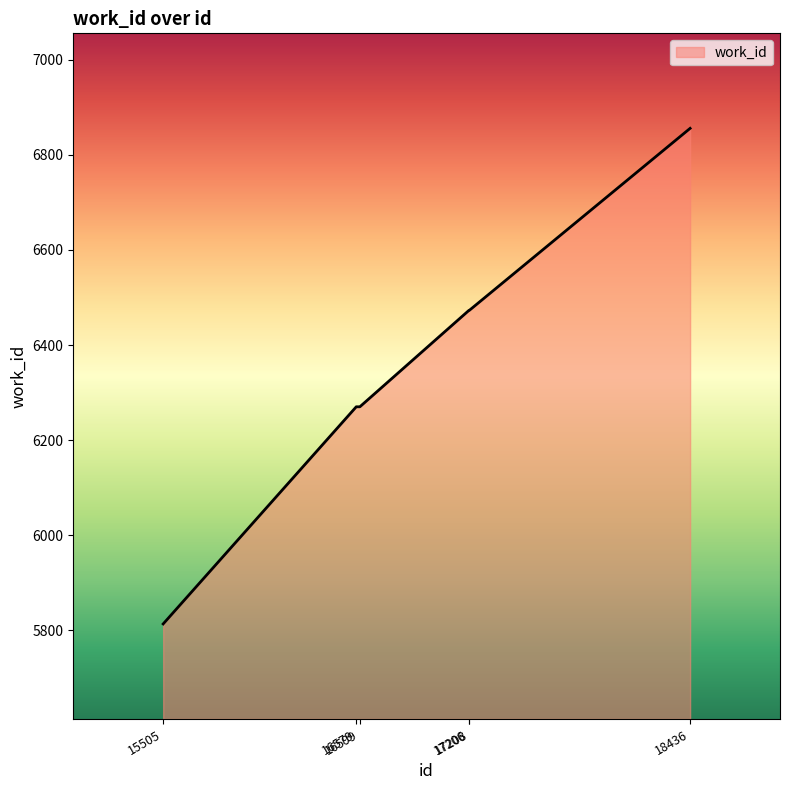

Is it true that the value at 17208 is 6473?

True